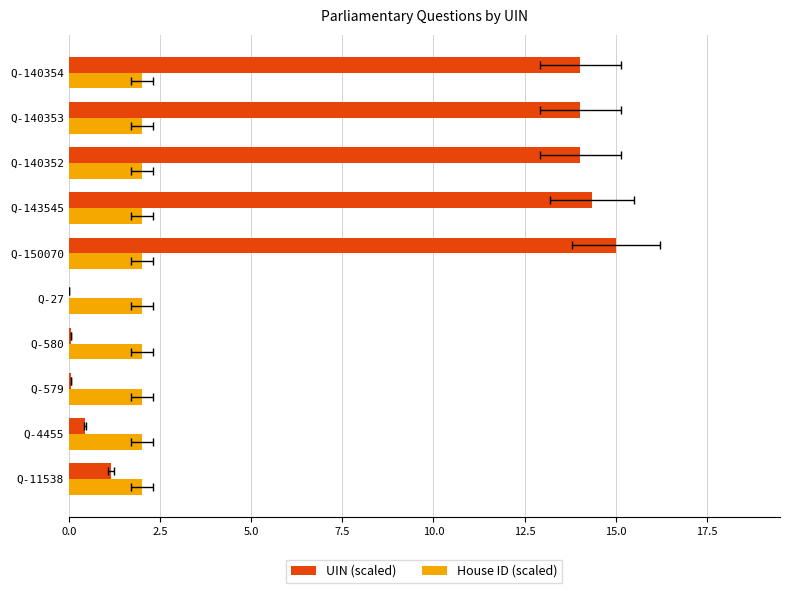

Which series has the largest total across all categories?

UIN (scaled)